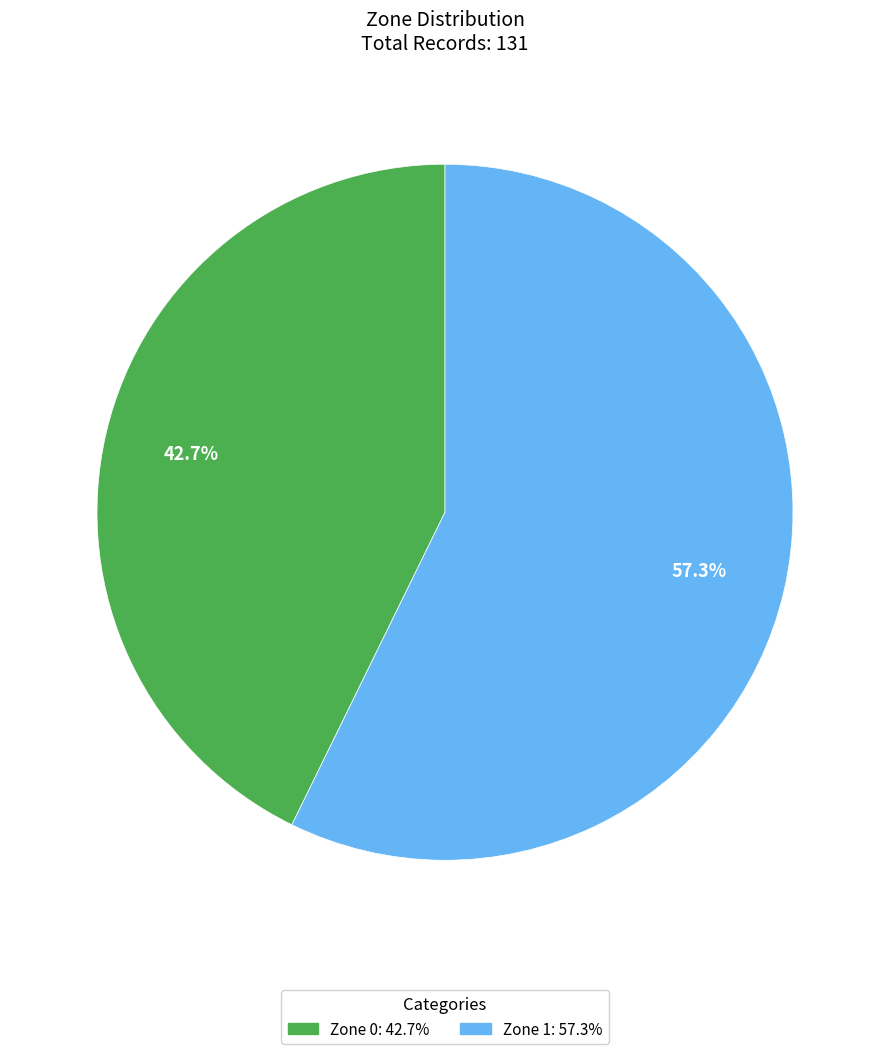

To the nearest percent, what percentage of the pie is Zone 0?

43%